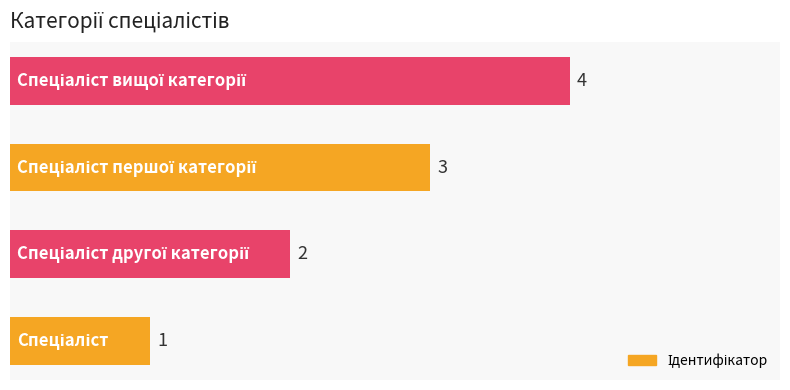

What is the maximum value shown in the chart?

4